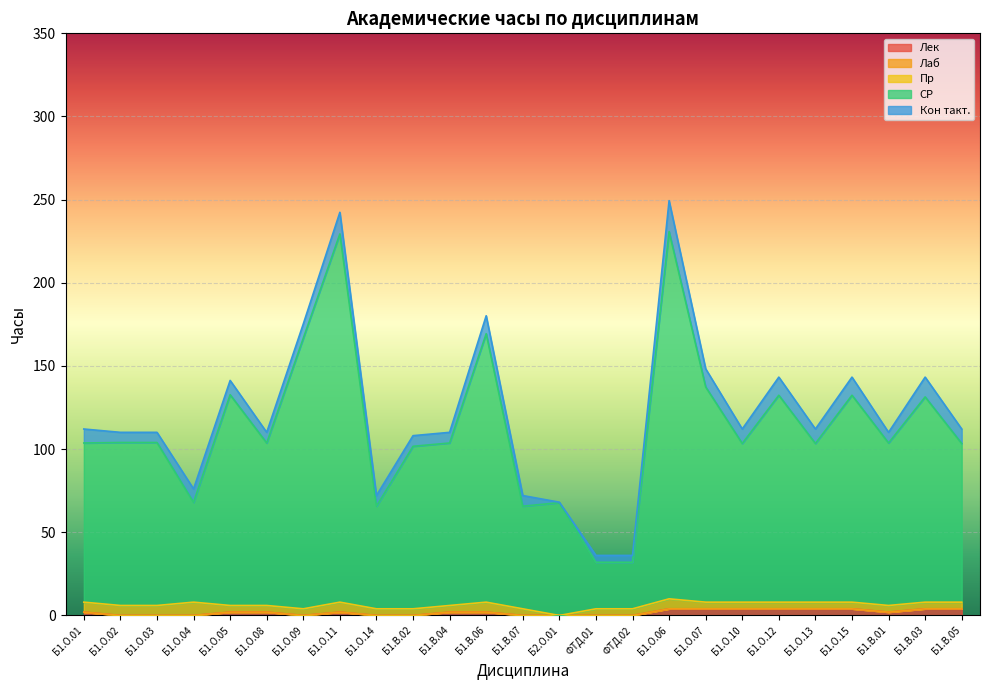

Which has a higher value, Б1.О.02 or Б1.В.05?

Б1.В.05